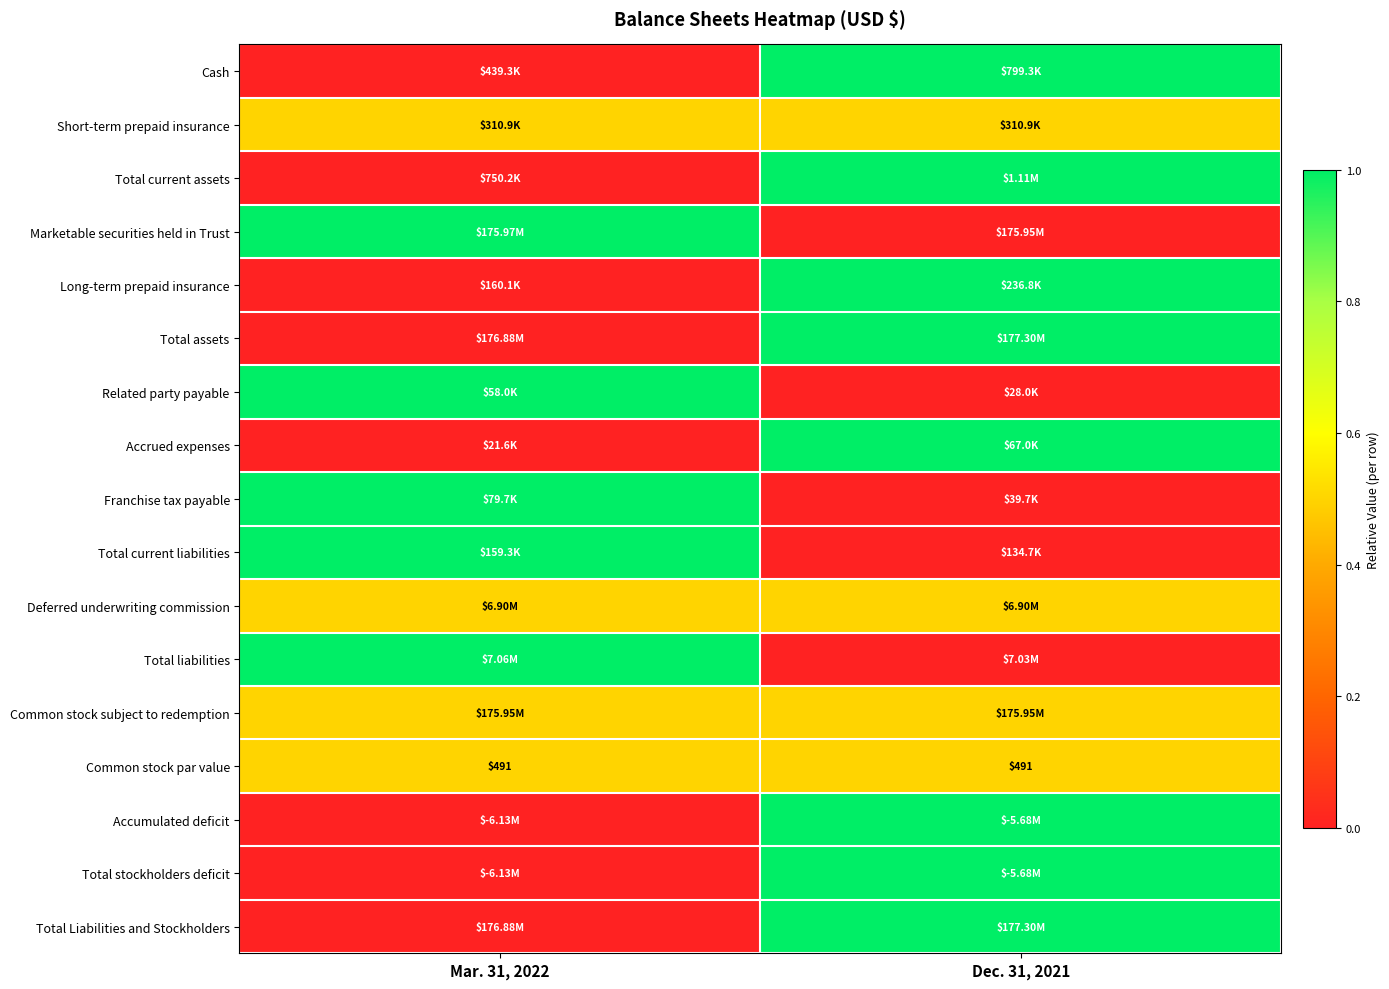

List the labels in order of Related party payable value, largest first.

Mar. 31, 2022, Dec. 31, 2021